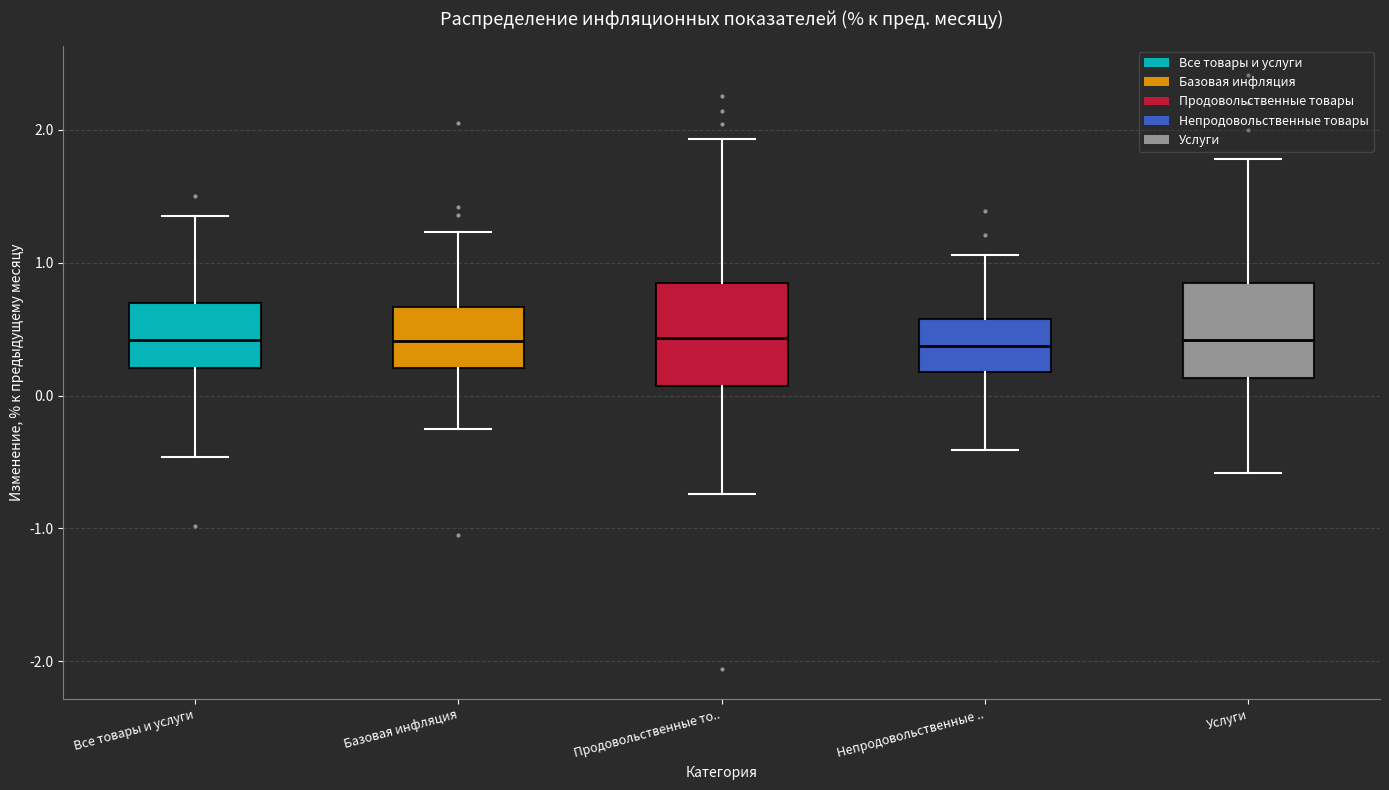

Reading left to right, transcribe this box plot: for each box, give where its median line is, the range the box spans, and where its two whiskers end, as read against the y-axis. The values are not printed on the chart, so give them approximately, as read against the axis.

Все товары и услуги: median 0.4, box 0.2 to 0.7, whiskers -0.5 to 1.4
Базовая инфляция: median 0.4, box 0.2 to 0.7, whiskers -0.2 to 1.2
Продовольственные то..: median 0.4, box 0.1 to 0.9, whiskers -0.7 to 1.9
Непродовольственные ..: median 0.4, box 0.2 to 0.6, whiskers -0.4 to 1.1
Услуги: median 0.4, box 0.1 to 0.9, whiskers -0.6 to 1.8